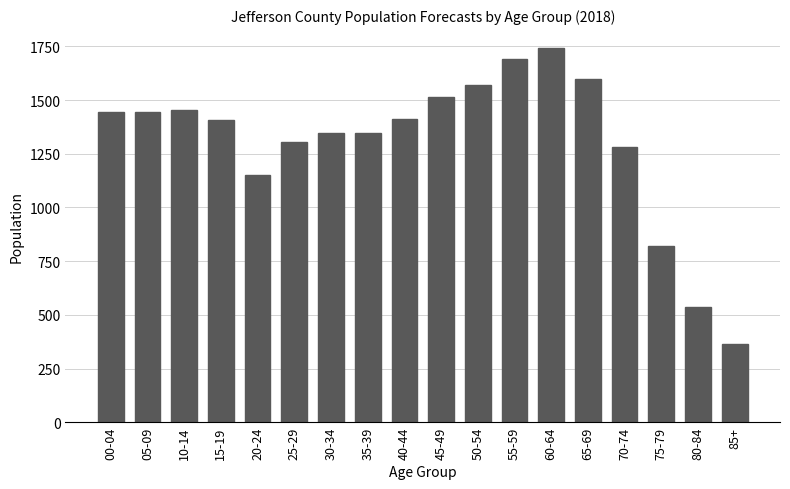

Which category has the lowest value across all series?

85+